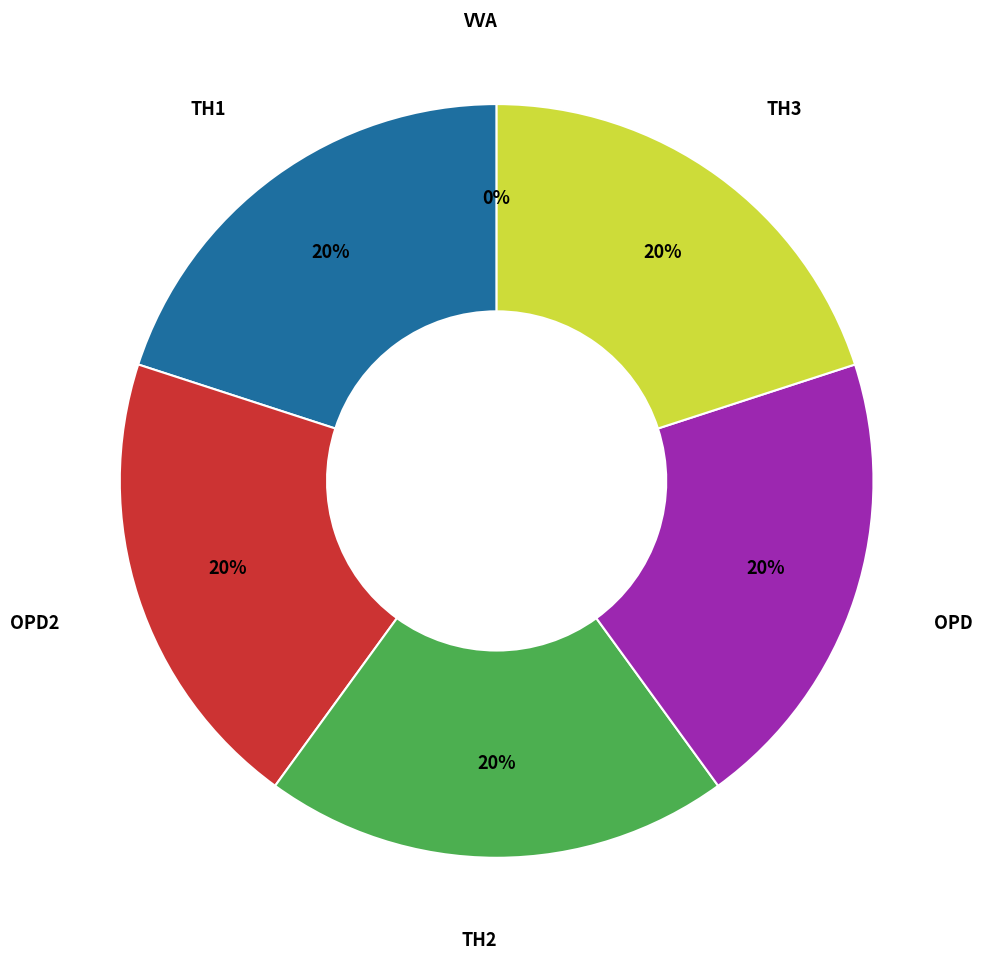

To the nearest percent, what percentage of the pie is OPD?

20%